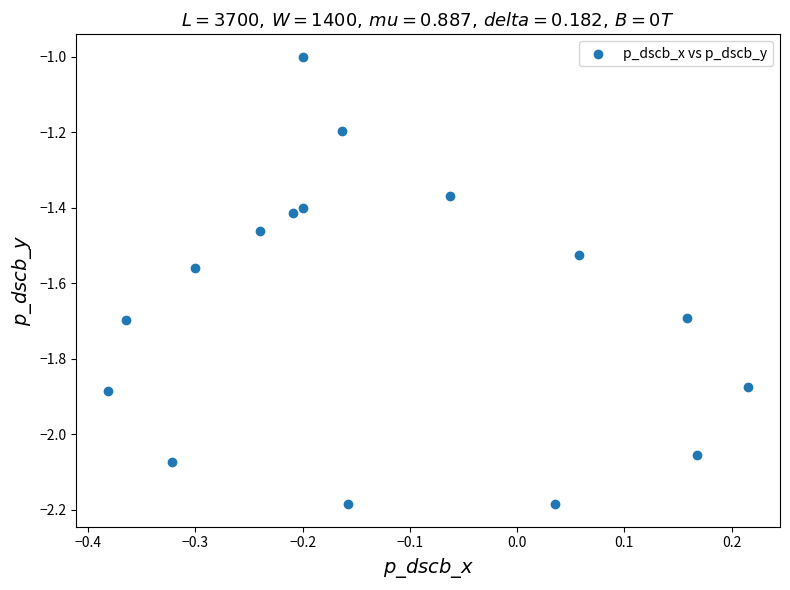

What is the range of X values (max minus min)?

0.6